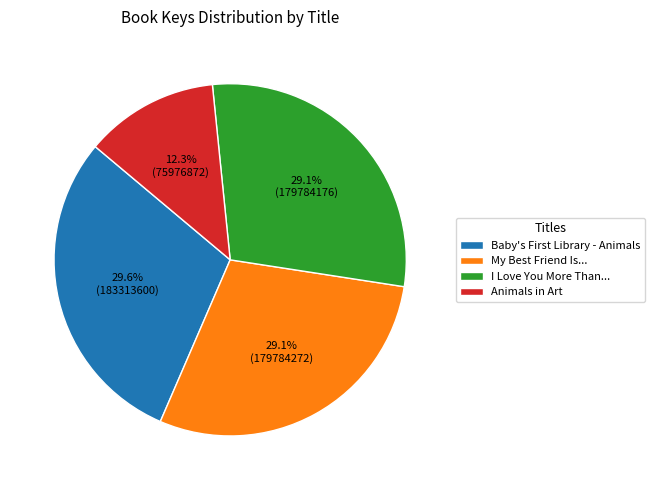

Is My Best Friend Is... the majority of the pie?

No